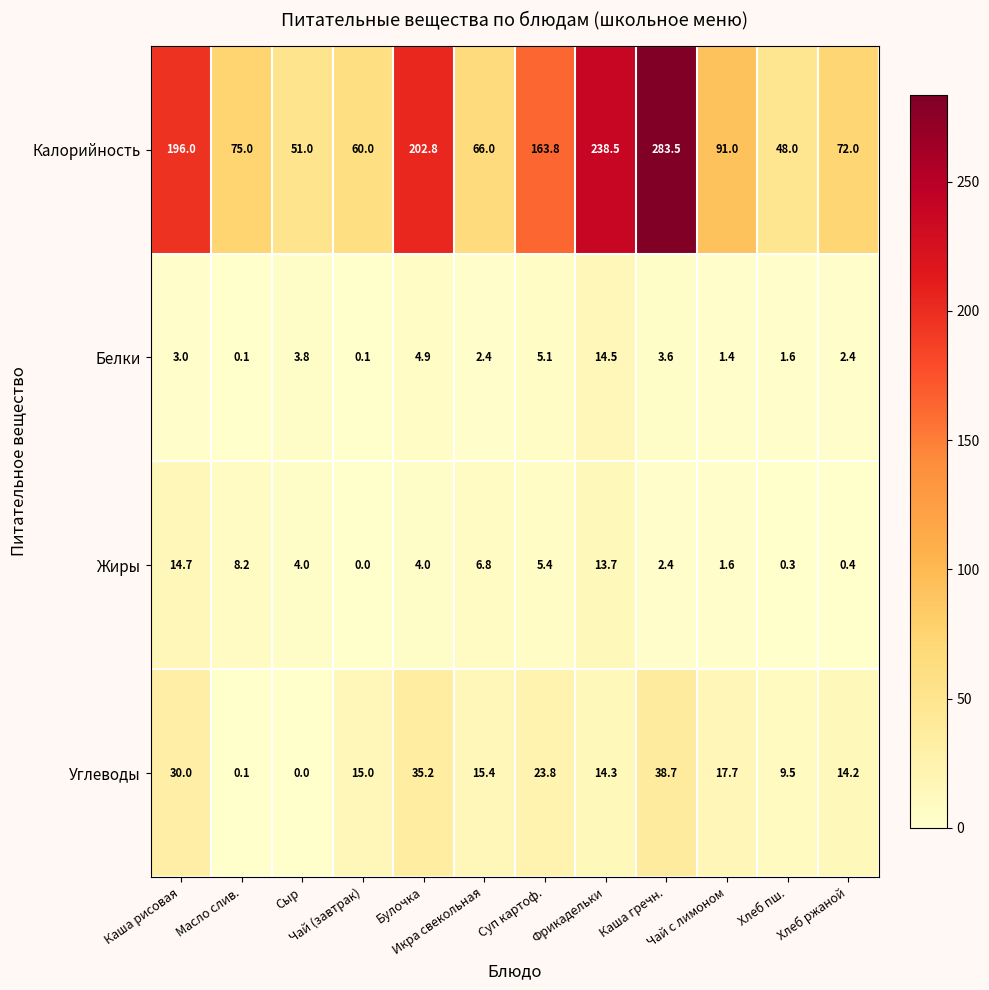

What is the difference between the maximum and minimum values in the Белки series?

14.4